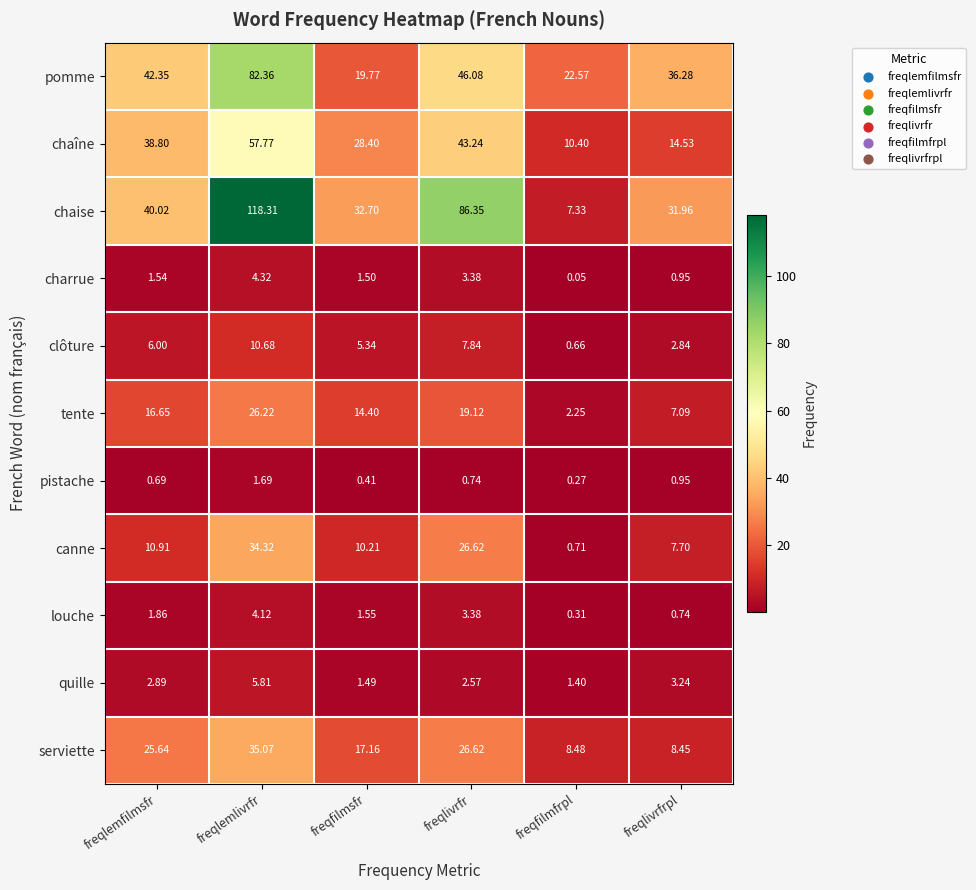

Which series changed the most between freqlemfilmsfr and freqfilmsfr?

pomme